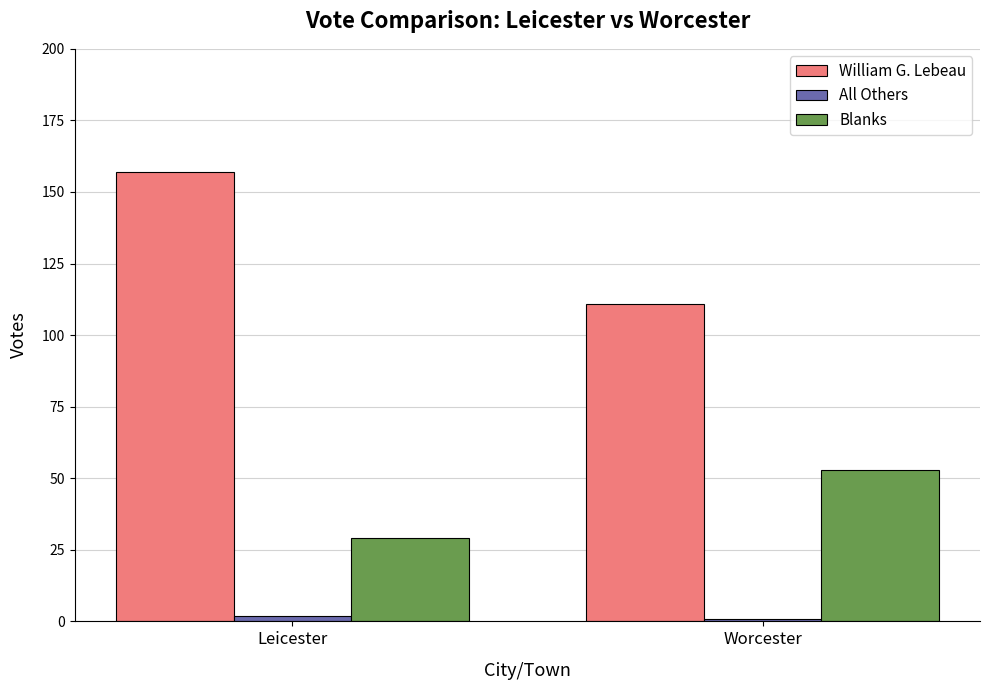

What is the smallest value displayed?

1